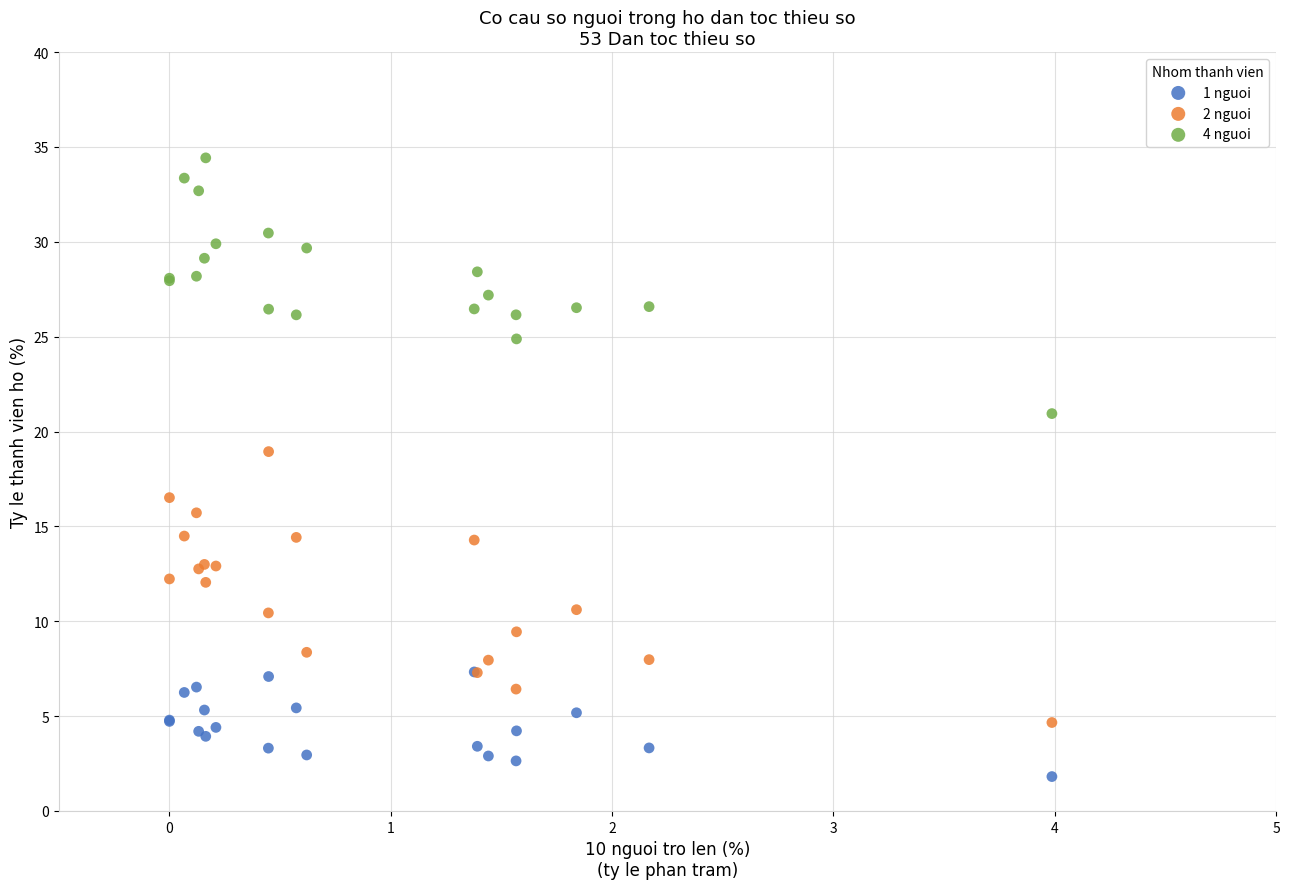

Across all series, what Y value is closest to 18?

18.9